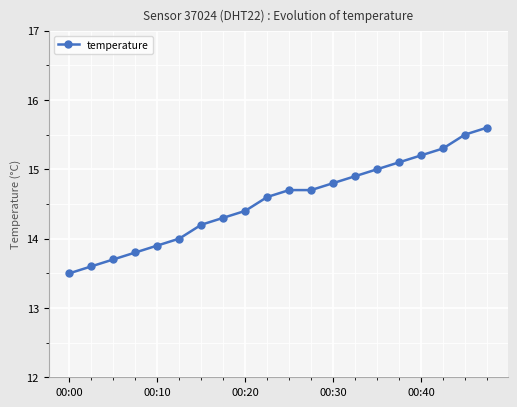

What is the sum of all values?

290.8